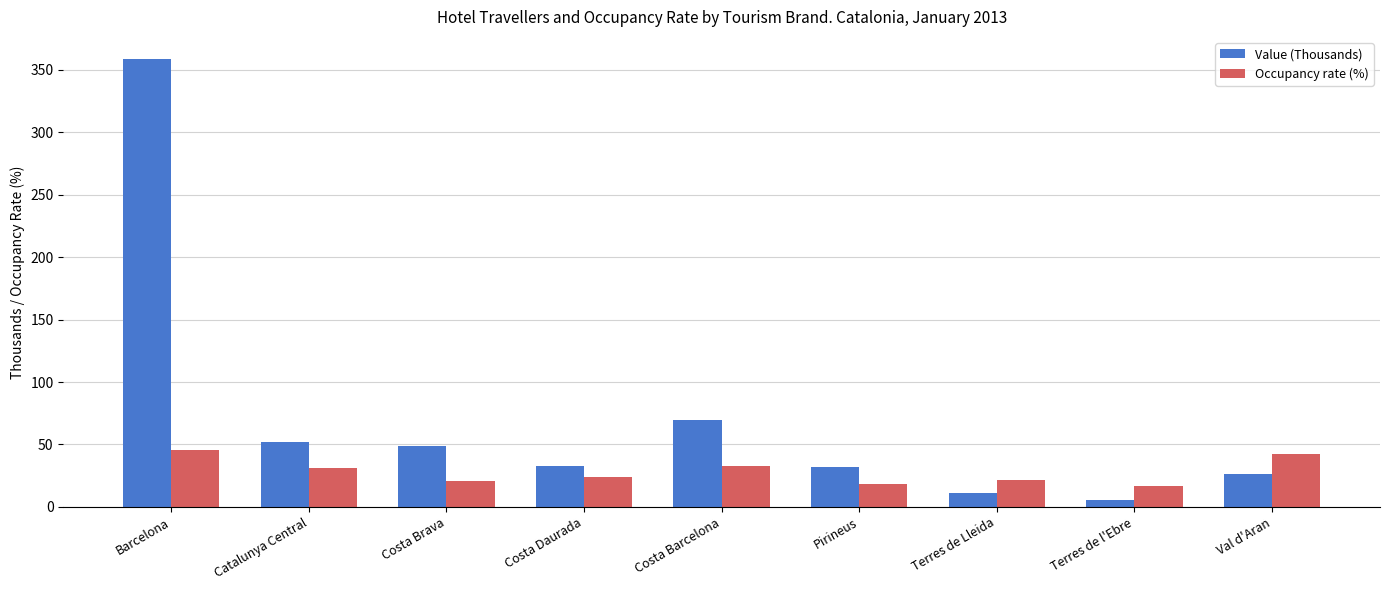

What is the approximate value of Value (Thousands) at Barcelona?

358.5